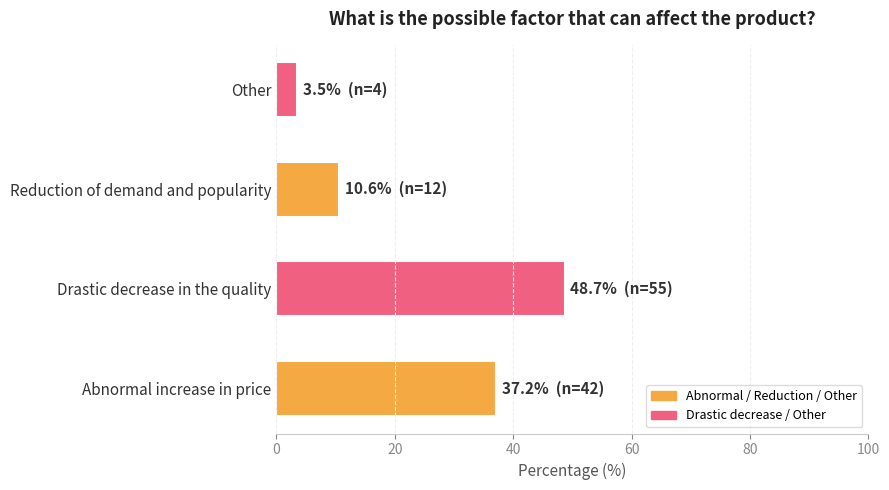

What is the change in value from Drastic decrease in the quality to Other?

-45.1